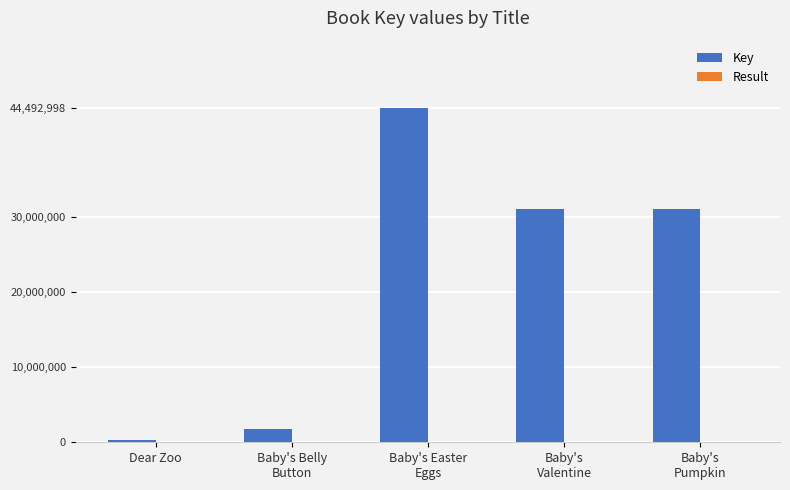

What is the sum of all Key values?

108667393